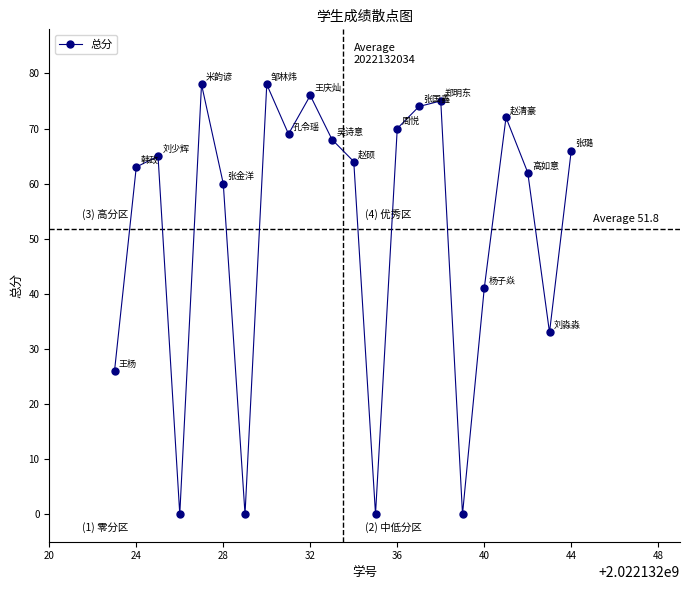

How many interior local valleys (lower than both neighbors) does the data have?

6